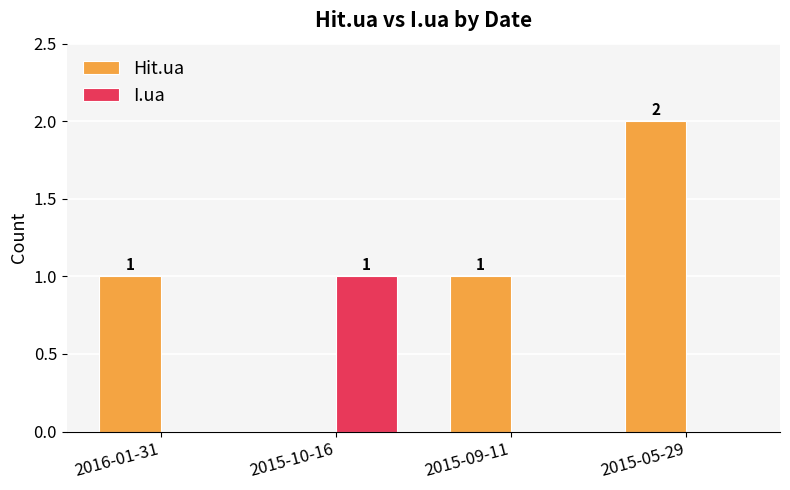

Which series has the largest range (max minus min)?

Hit.ua